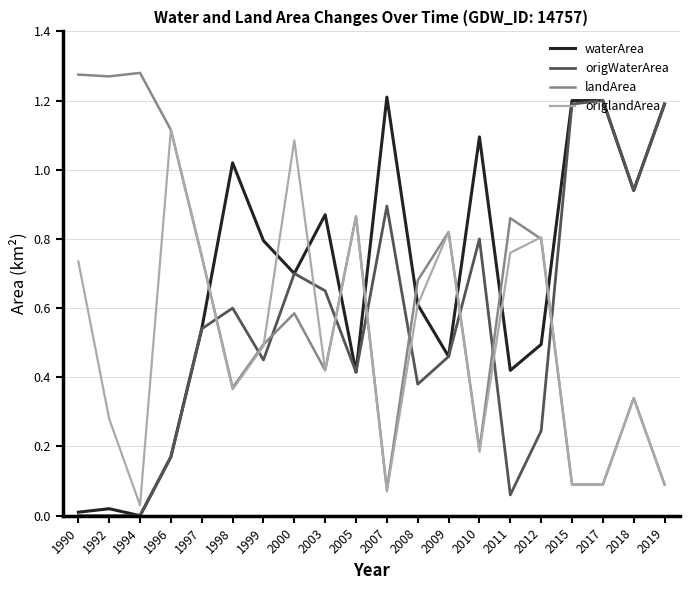

At how many categories does at least one series exceed 0?

20